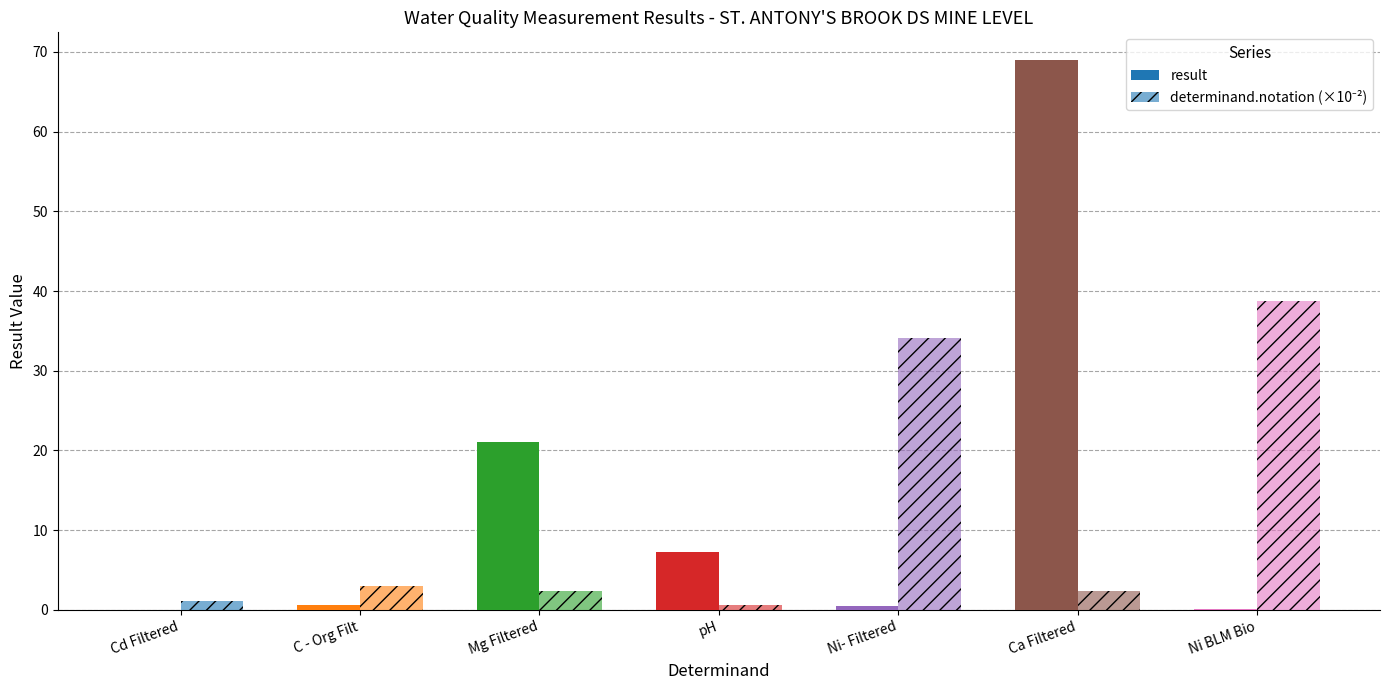

Rank the series by their maximum value, from highest to lowest.

result, determinand.notation (×10⁻²)